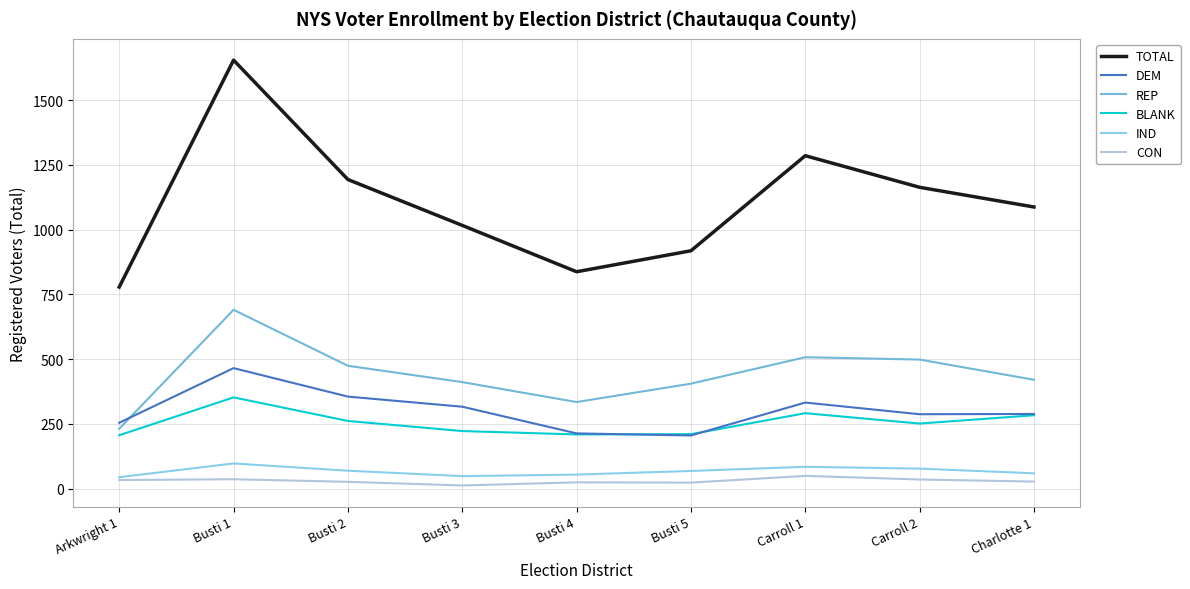

How many lines are shown in the chart?

6